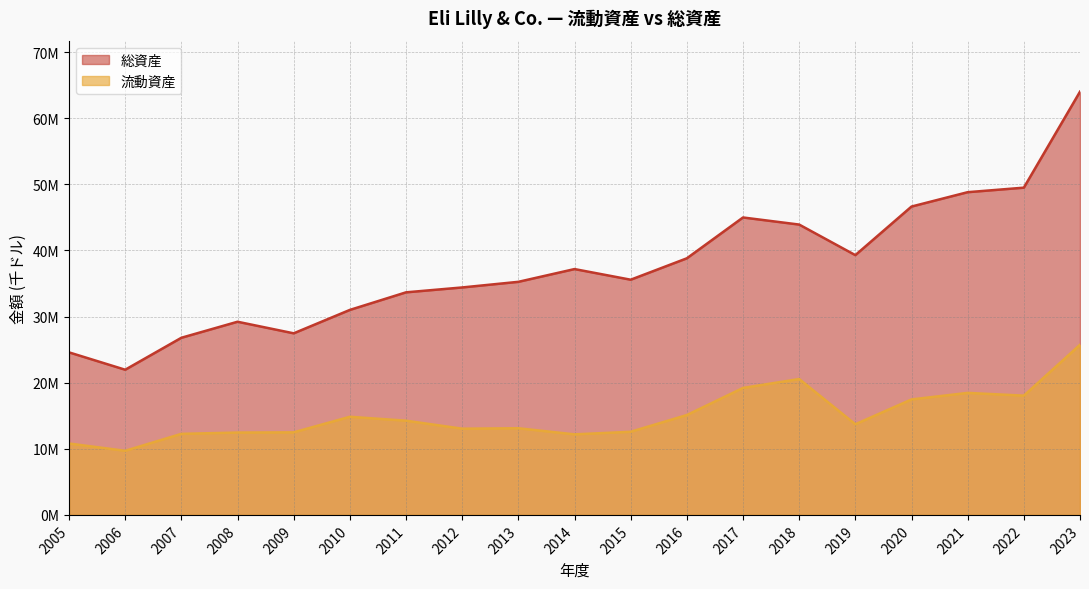

At which label does 流動資産 reach its minimum?

2006